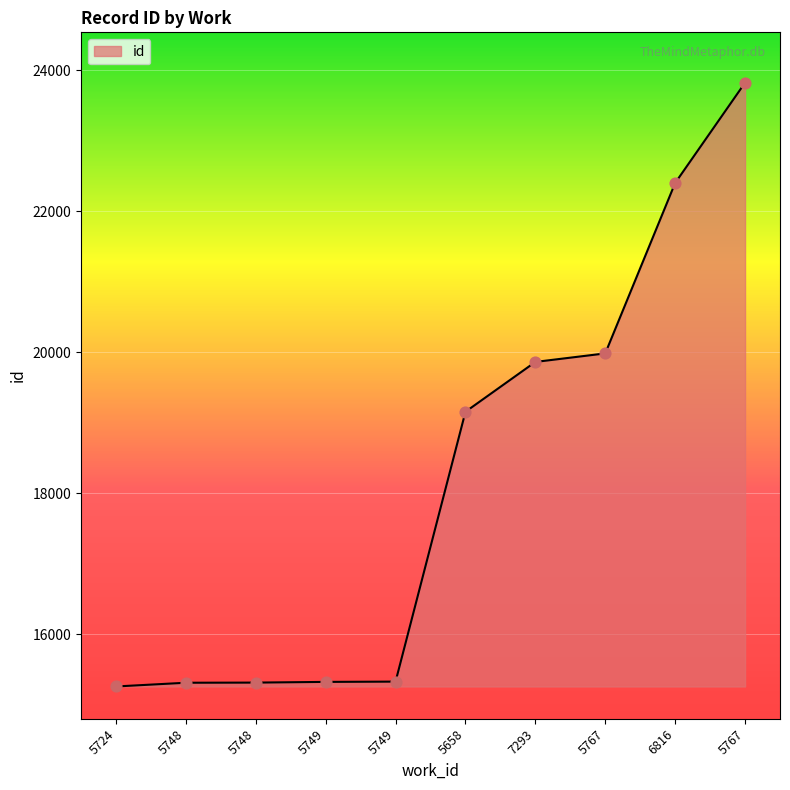

Which has a higher value, 5749 or 5767?

5767